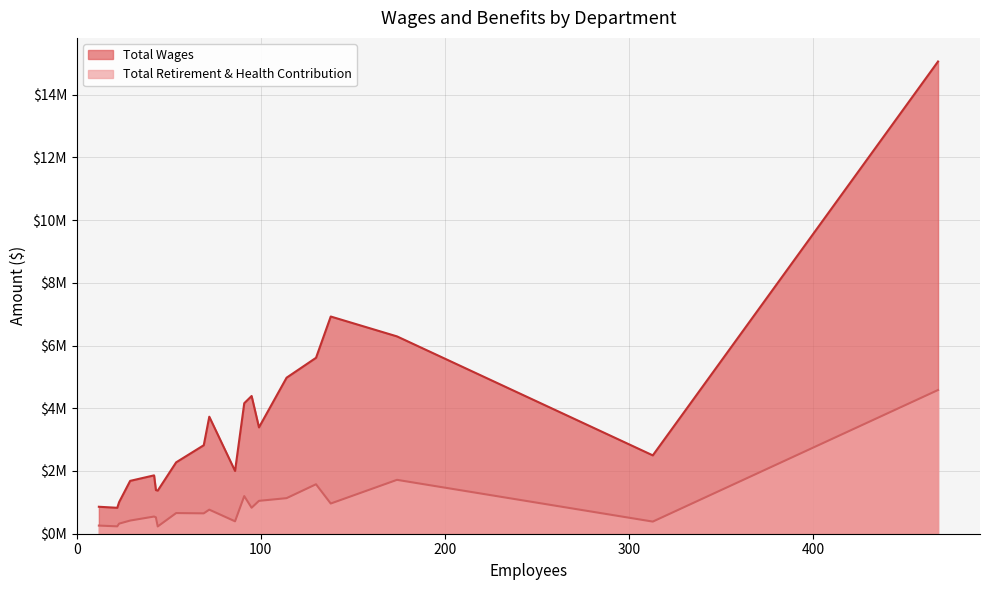

Read the Total Wages value at Auditor Controller, to the nearest 100.

1007200